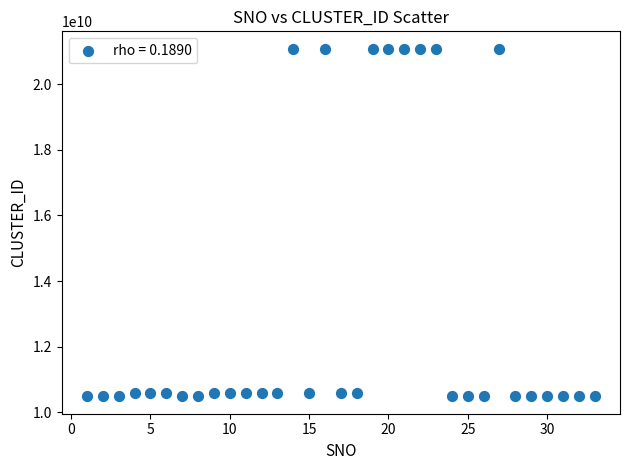

What is the range of X values (max minus min)?

32